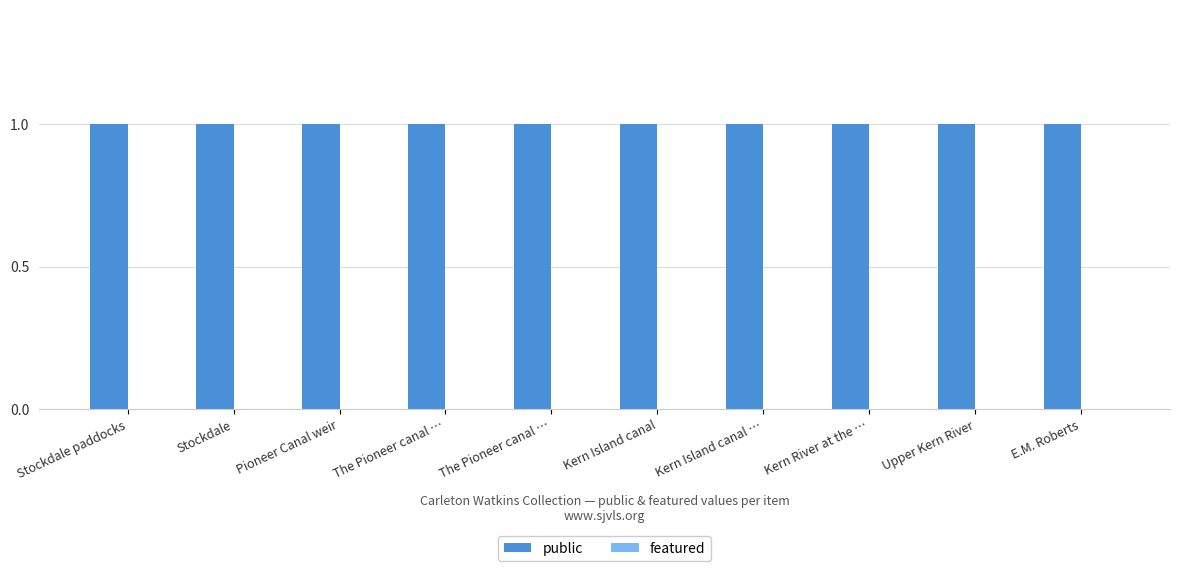

Between Stockdale and Pioneer Canal weir, which series saw the biggest shift?

public